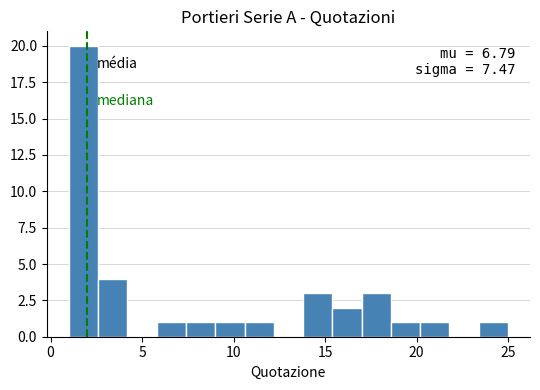

Read against the x-axis, roughly where is the centre of the tallest bar?

2.0